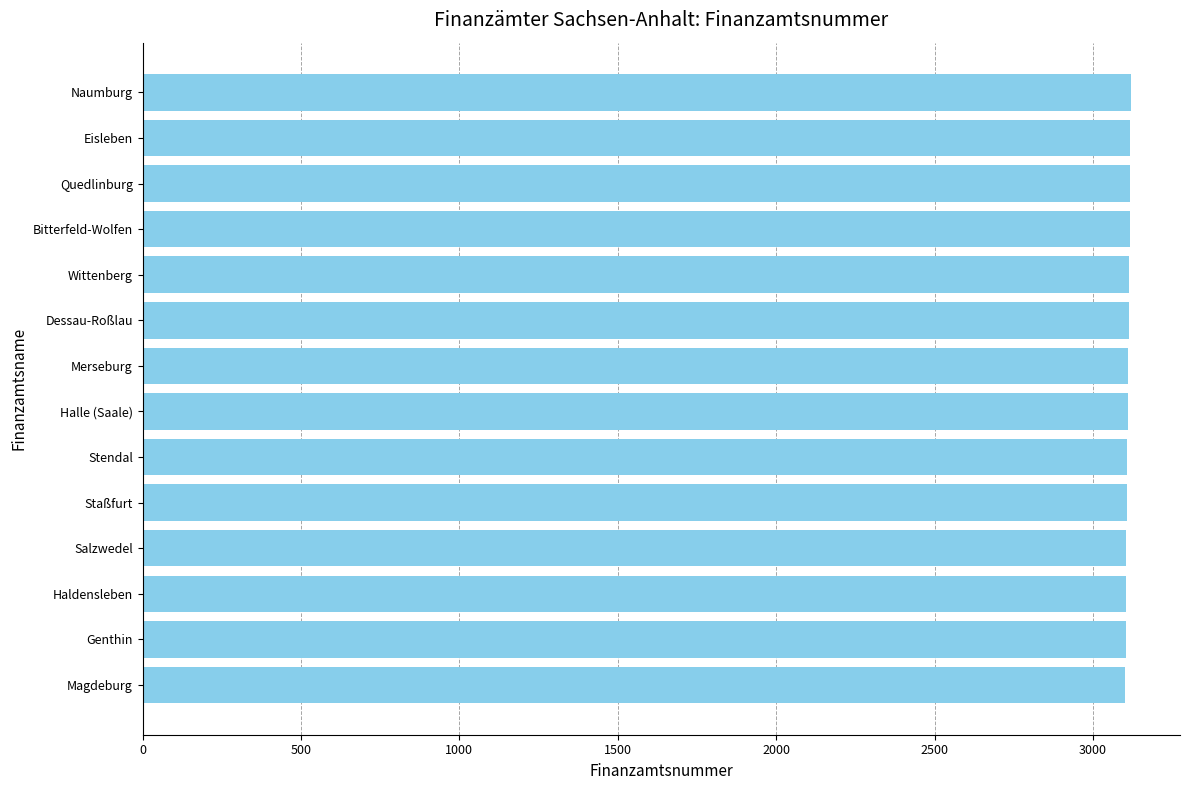

What is the average value?

3111